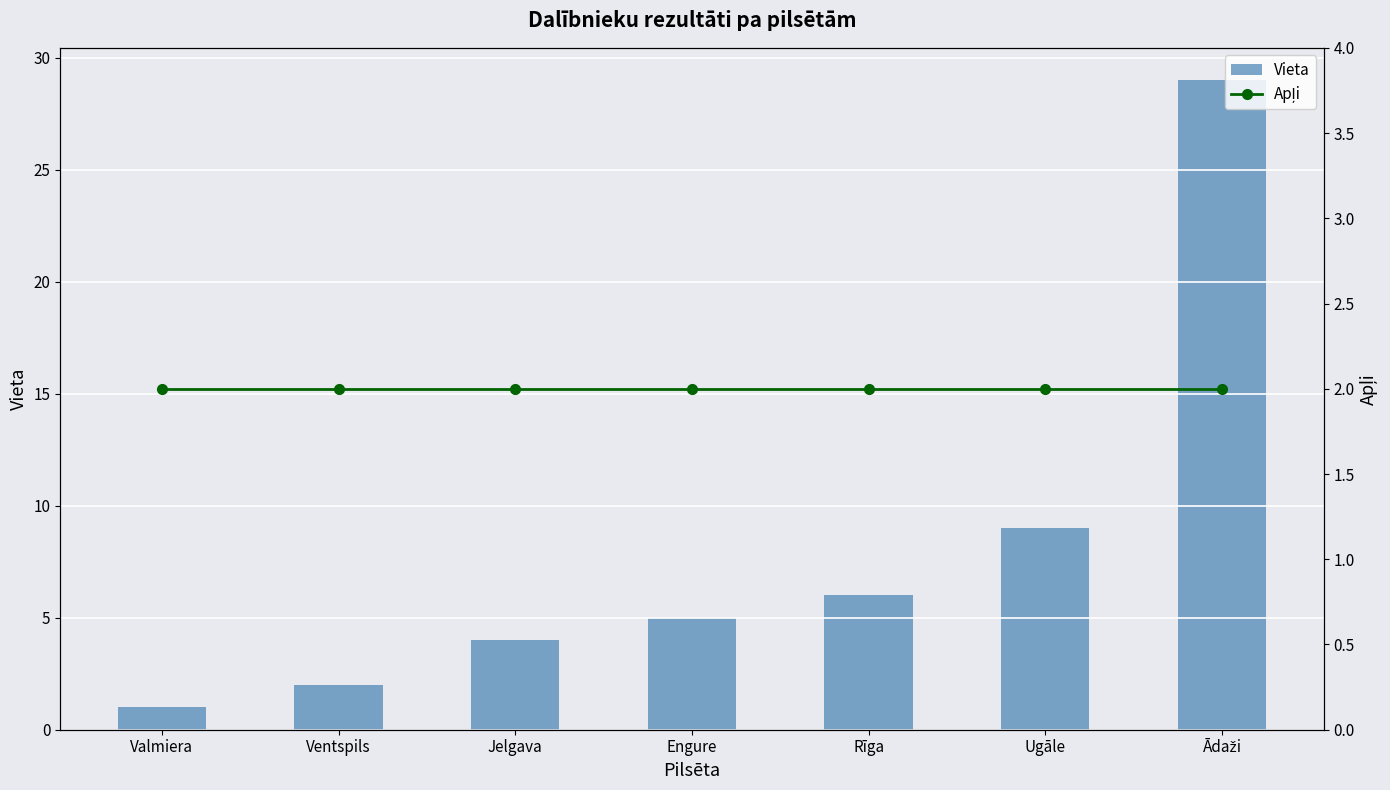

What are all the series names shown in the legend?

Vieta, Apļi